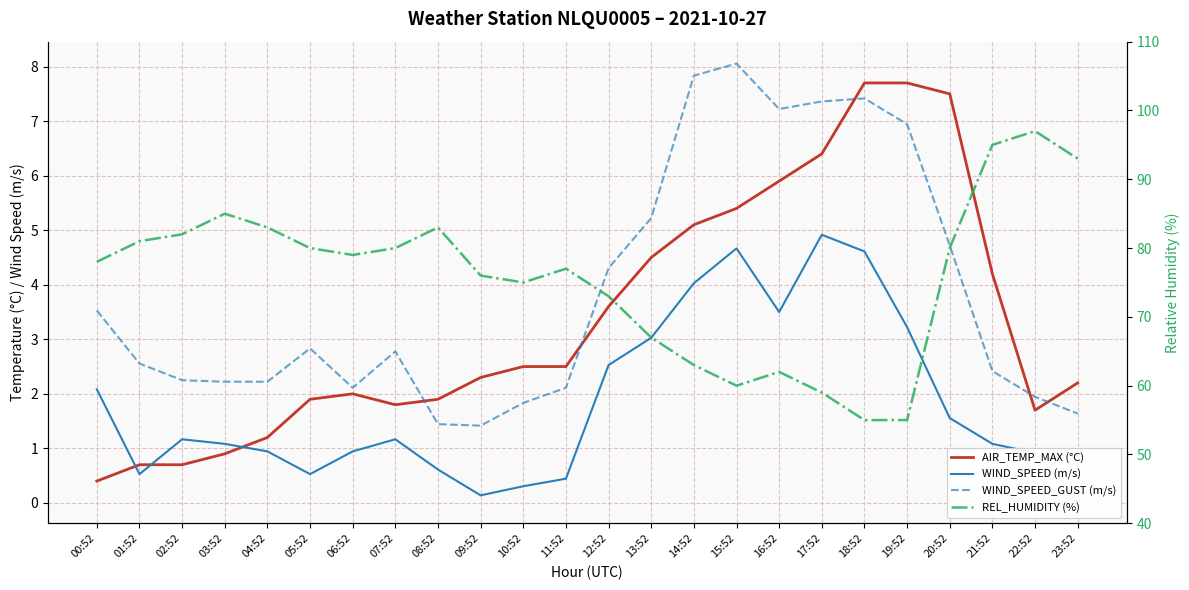

What is the difference between the maximum and second lowest values in the WIND_SPEED_GUST (m/s) series?

6.6